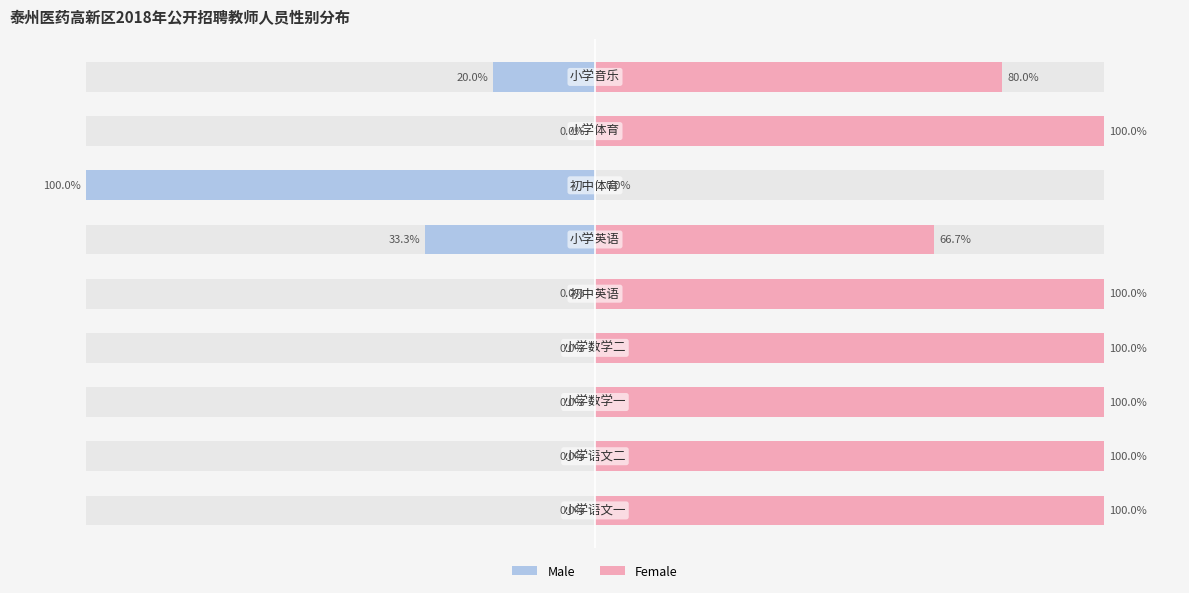

Is it true that Female equals 163.8 at 0?

False